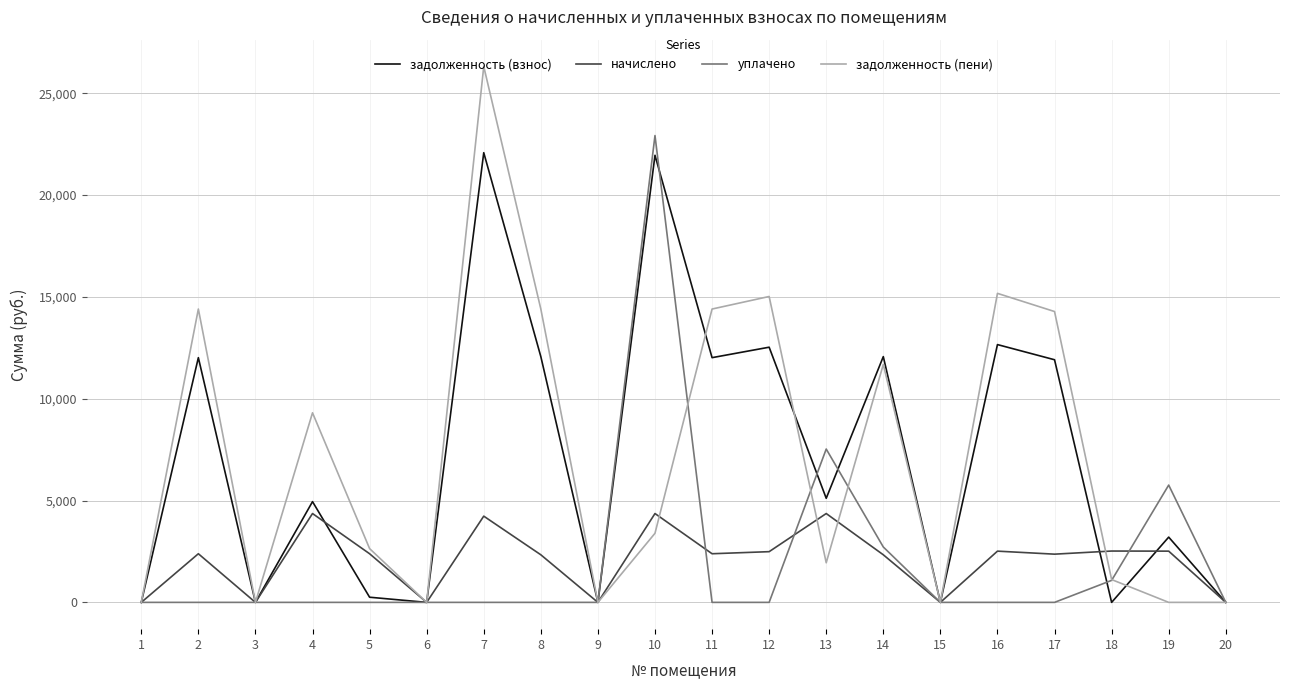

At 11, list the series in order from smallest to largest.

уплачено, начислено, задолженность (взнос), задолженность (пени)